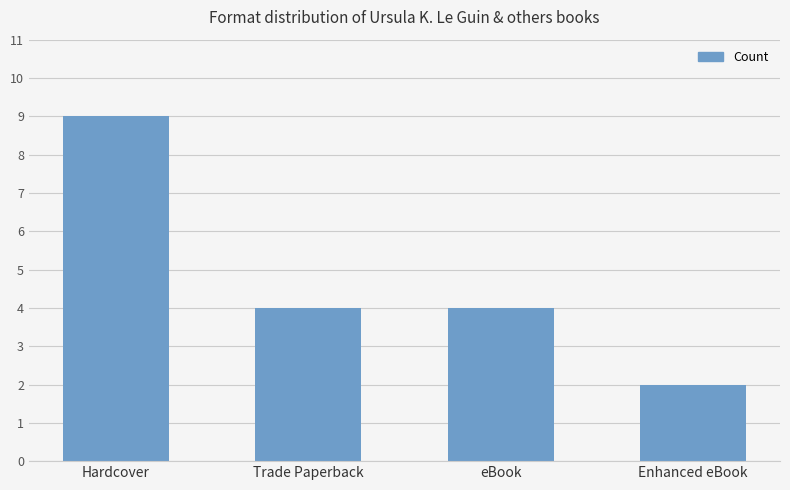

How many values are between 4 and 9?

3